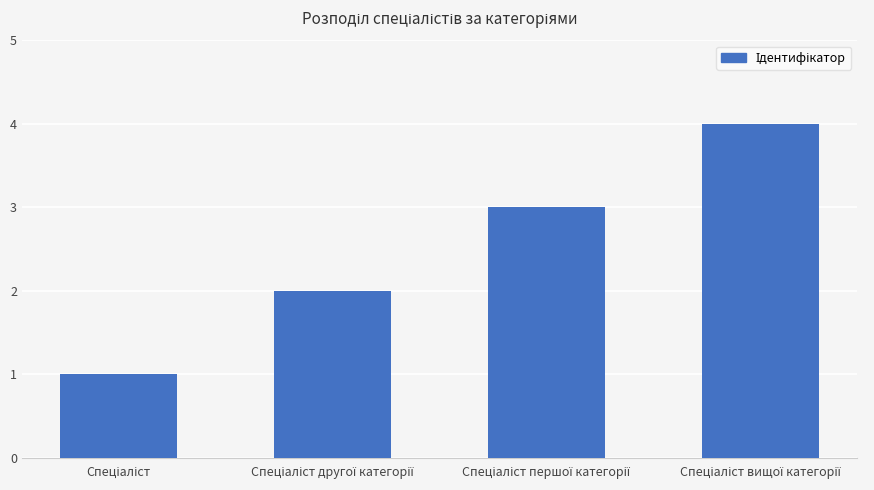

Reading left to right, extract all data points from this chart.

1	2	3	4